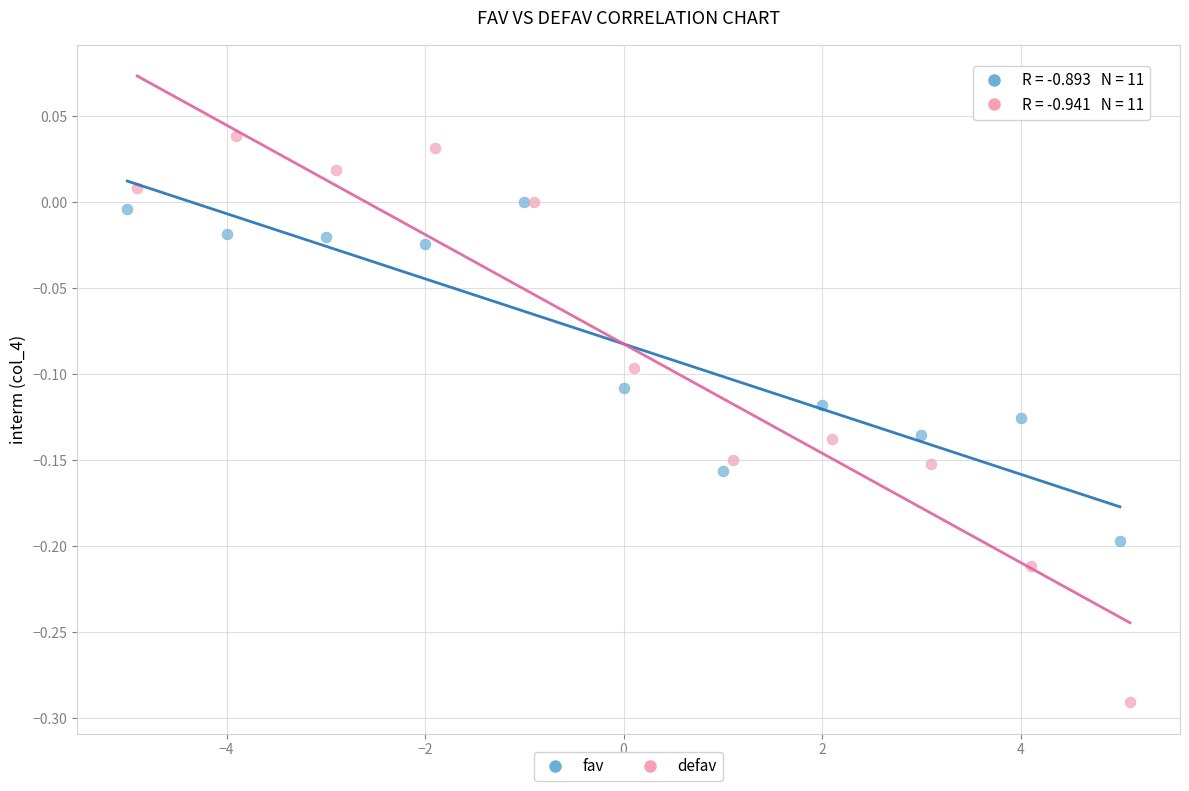

Which series reaches the maximum Y coordinate?

defav